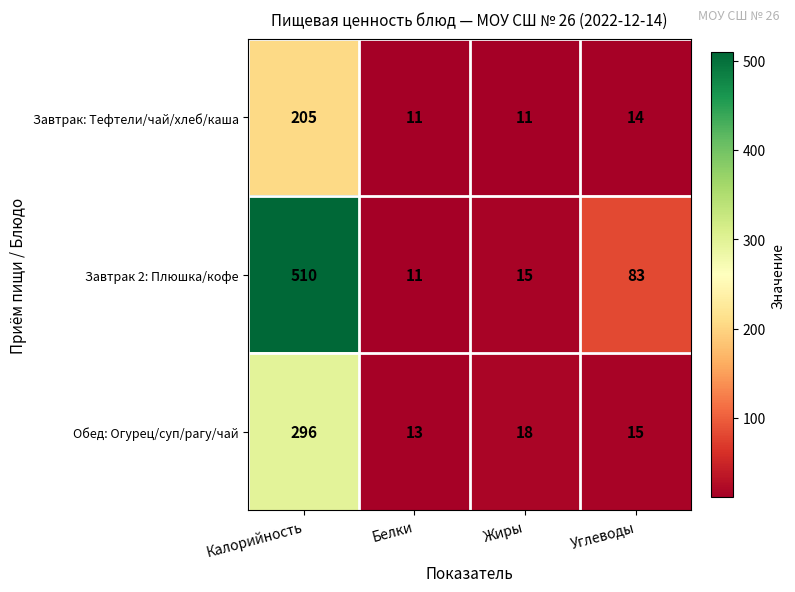

At Жиры, list the series in order from largest to smallest.

Обед: Огурец/суп/рагу/чай, Завтрак 2: Плюшка/кофе, Завтрак: Тефтели/чай/хлеб/каша